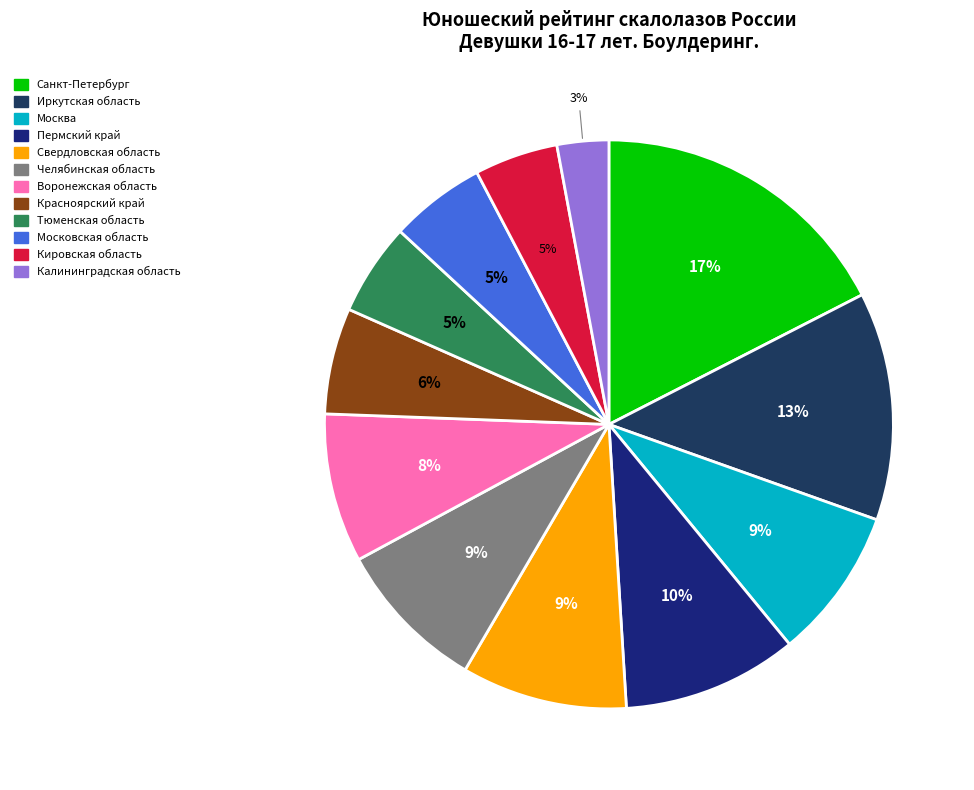

Approximately how many times larger is the value at Пермский край compared to Свердловская область?

1.1